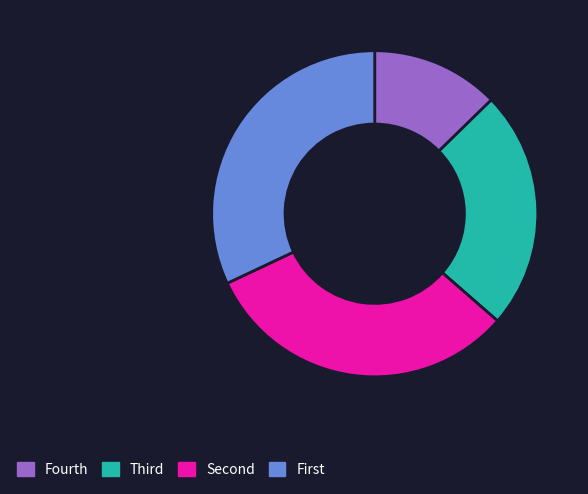

The Fourth slice represents 13% of the pie. True or false?

True